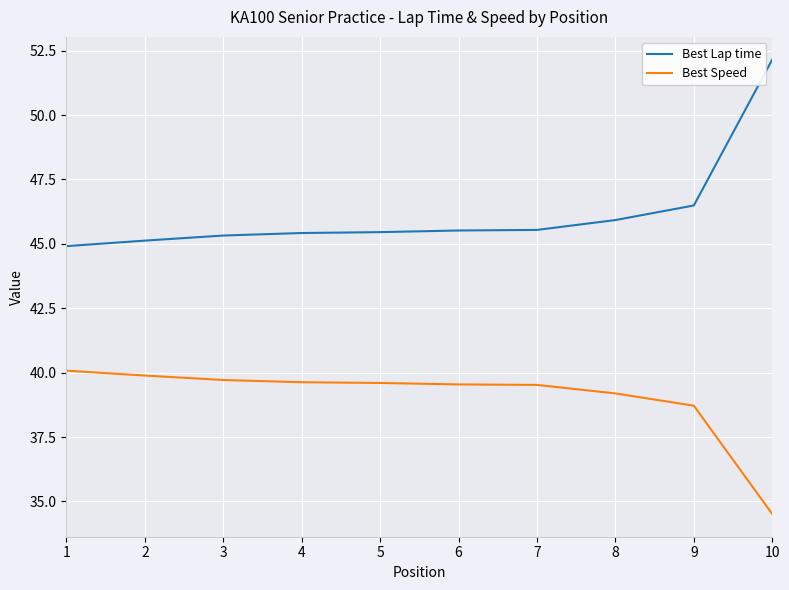

What is the sum of all Best Speed values?

390.4